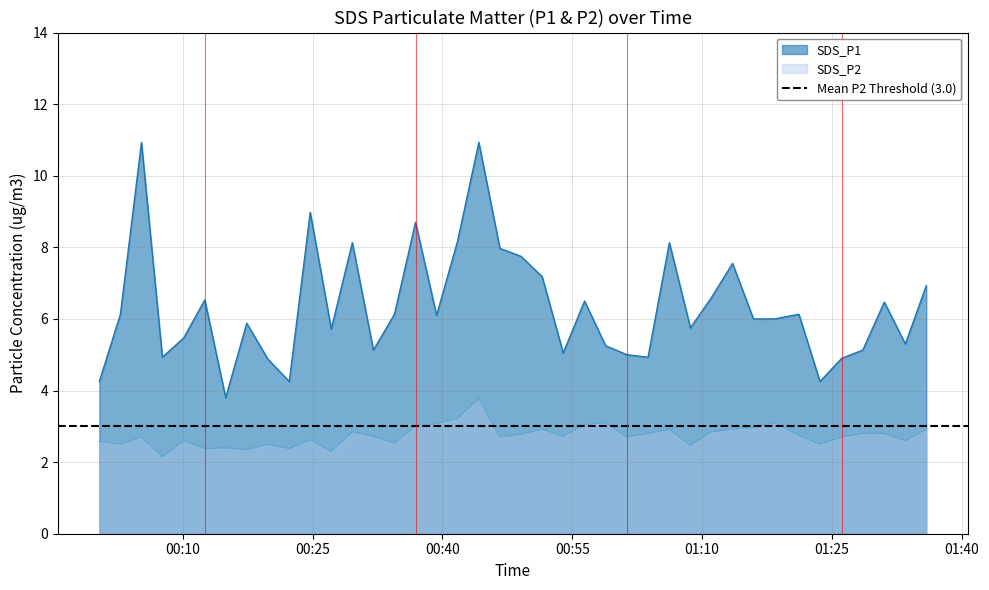

Which series has the largest total across all categories?

SDS_P1